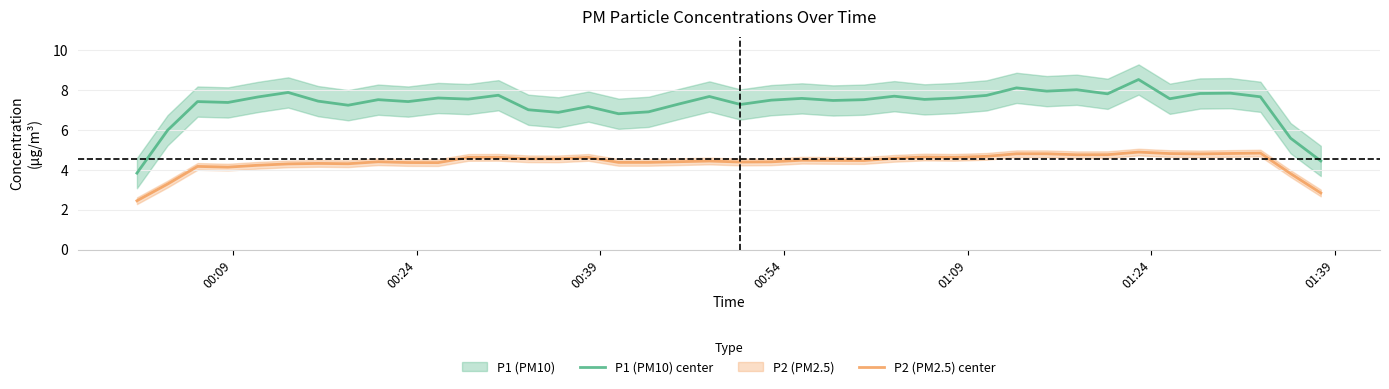

Reading left to right, extract all data points from this chart.

P1 (PM10) center: 3.8	6.0	7.4	7.4	7.7	7.9	7.4	7.2	7.5	7.4	7.6	7.5	7.7	7.0	6.9	7.2	6.8	6.9	7.3	7.7	7.3	7.5	7.6	7.5	7.5	7.7	7.5	7.6	7.7	8.1	7.9	8.0	7.8	8.5	7.6	7.8	7.8	7.7	5.6	4.4
P2 (PM2.5) center: 2.4	3.3	4.2	4.1	4.2	4.3	4.3	4.3	4.4	4.4	4.4	4.6	4.6	4.6	4.5	4.6	4.4	4.4	4.4	4.4	4.4	4.4	4.5	4.5	4.5	4.6	4.6	4.6	4.7	4.8	4.8	4.8	4.8	4.9	4.8	4.8	4.8	4.8	3.8	2.8